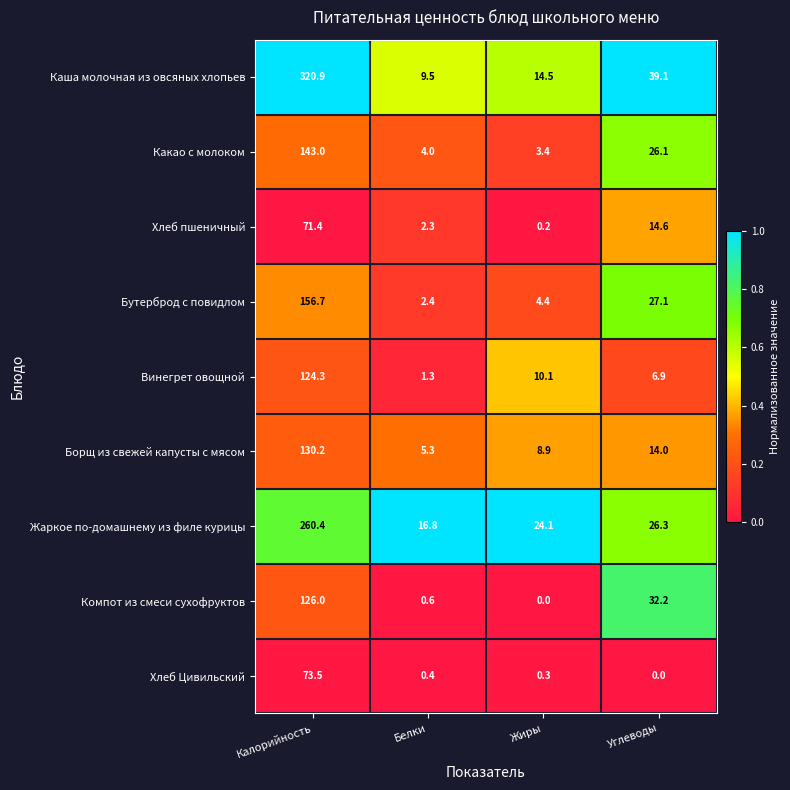

How many data points does each series have?

4